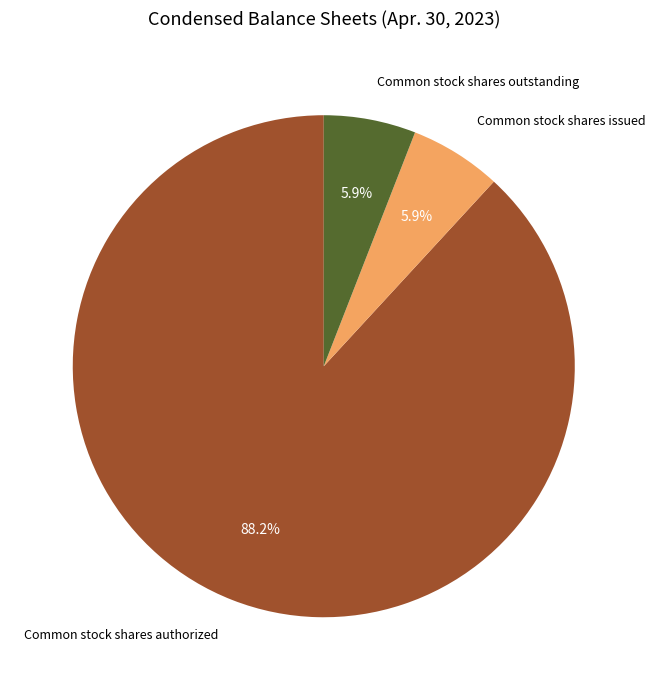

How many segments does this pie chart have?

3